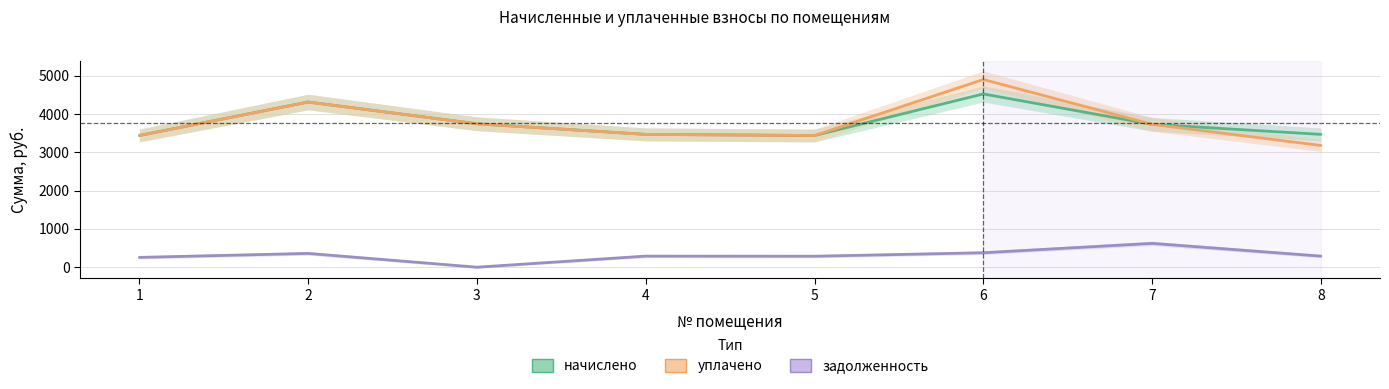

Reading left to right, transcribe all the data shown in this chart.

начислено: 3438.0	4312.1	3744.0	3467.2	3438.0	4523.4	3729.4	3467.2
уплачено: 3438.0	4312.1	3744.0	3467.2	3437.8	4900.4	3729.4	3178.2
задолженность: 255.5	359.3	0.0	288.9	286.1	376.9	621.6	288.9